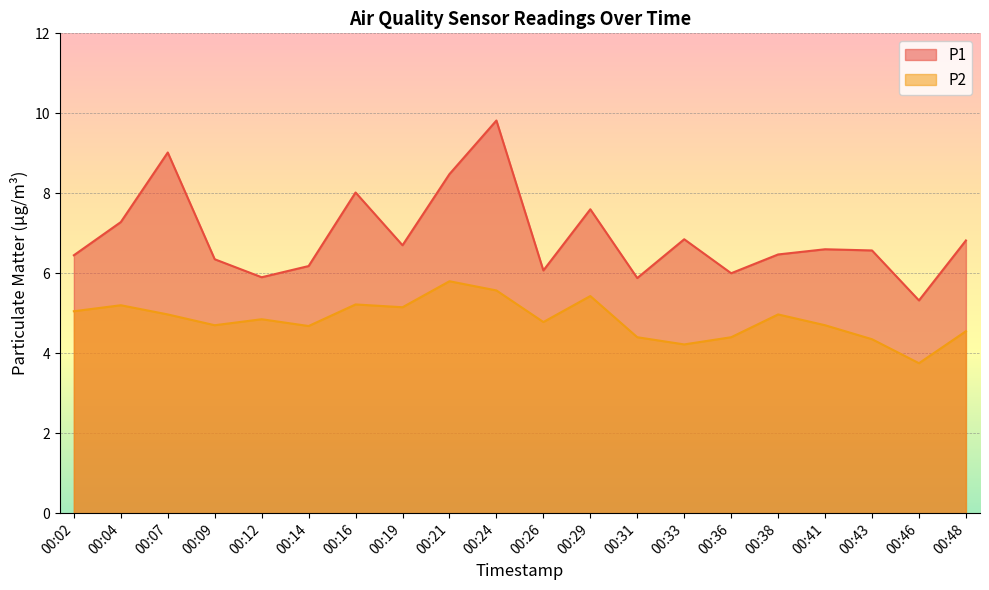

Which series has the largest total across all categories?

P1